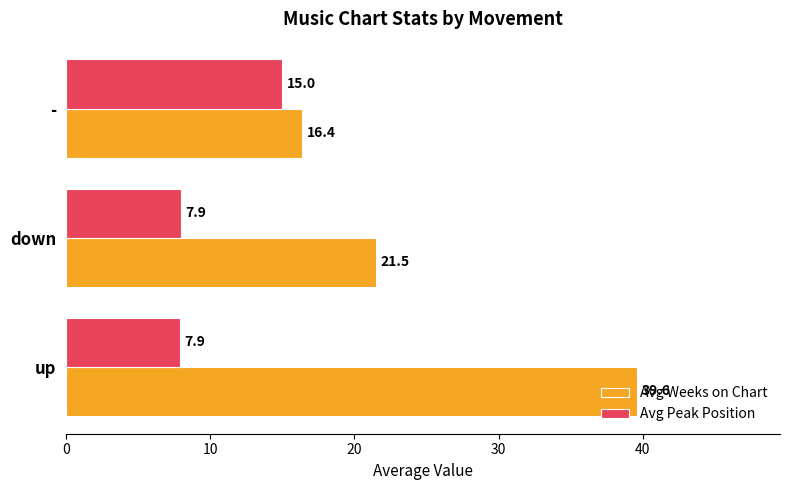

How many Avg Peak Position values are between 7 and 15?

3